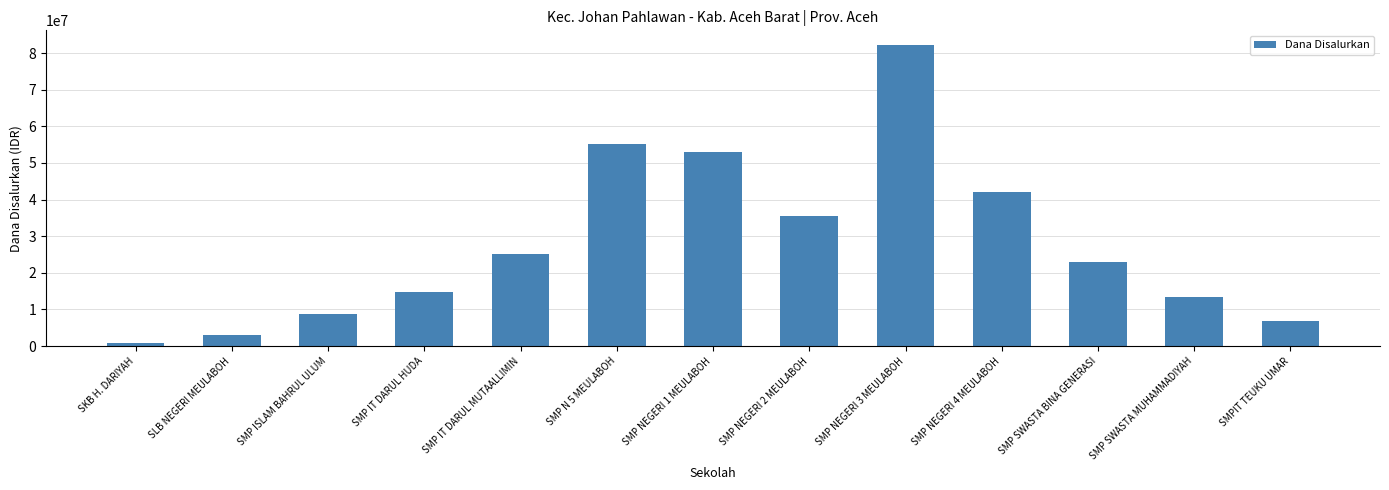

Which has a higher value, SMP IT DARUL MUTAALLIMIN or SMP SWASTA MUHAMMADIYAH?

SMP IT DARUL MUTAALLIMIN